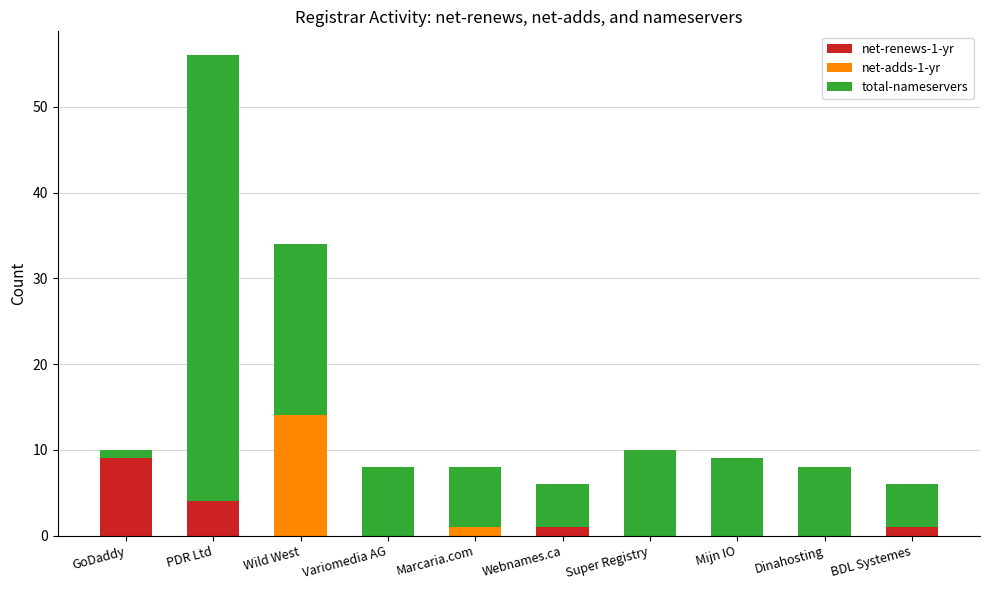

What is the total value across all series at Super Registry?

10